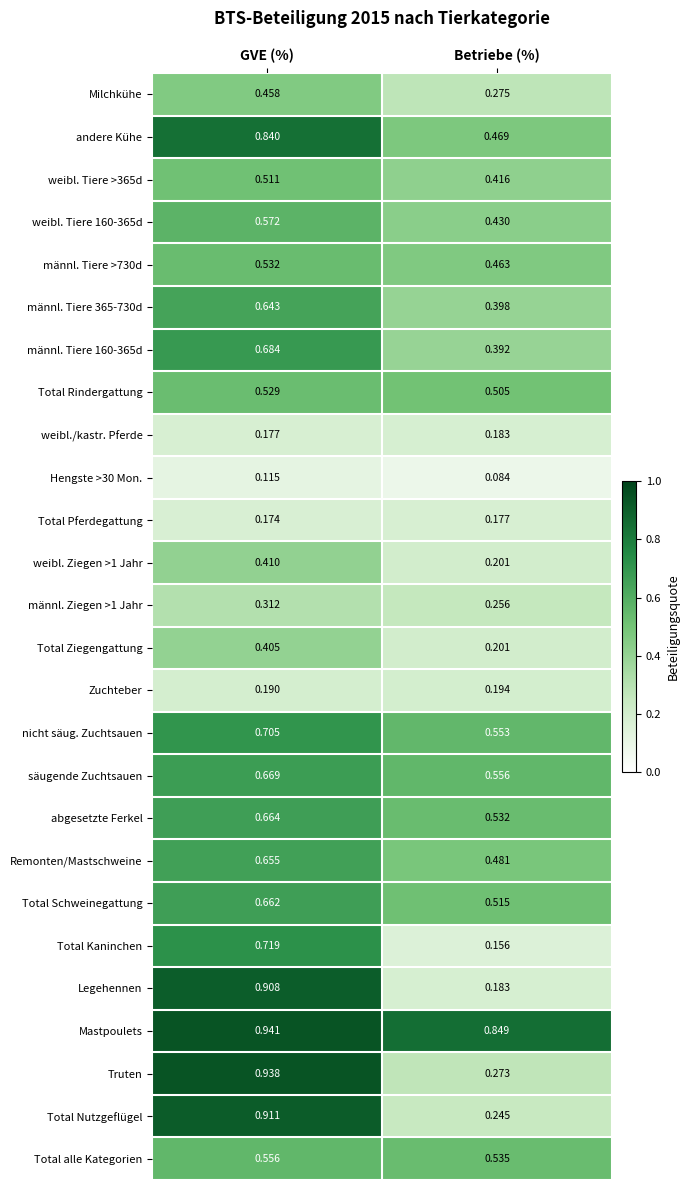

Which category has the lowest value in the Hengste >30 Mon. series?

Betriebe (%)